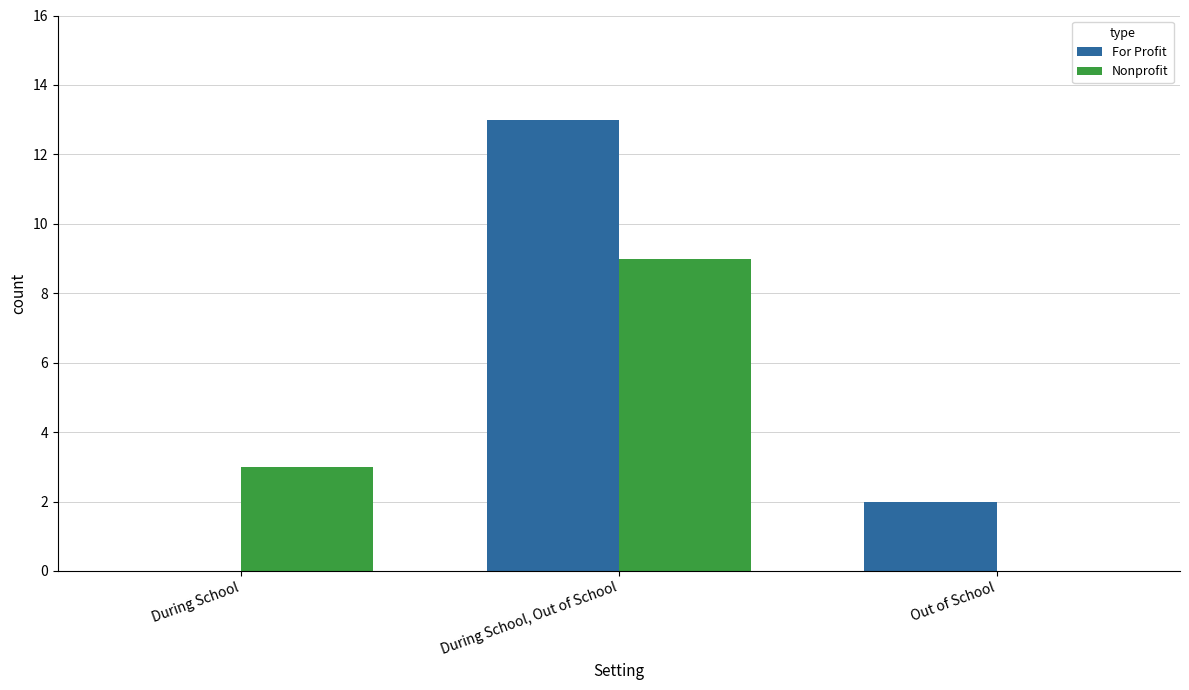

What is the maximum value shown in the chart?

13